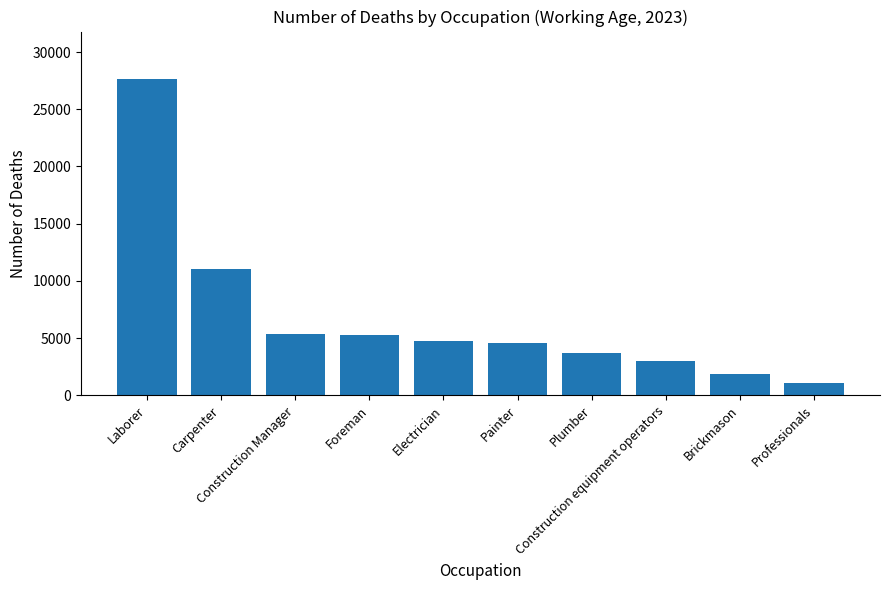

Are the bars horizontal?

No